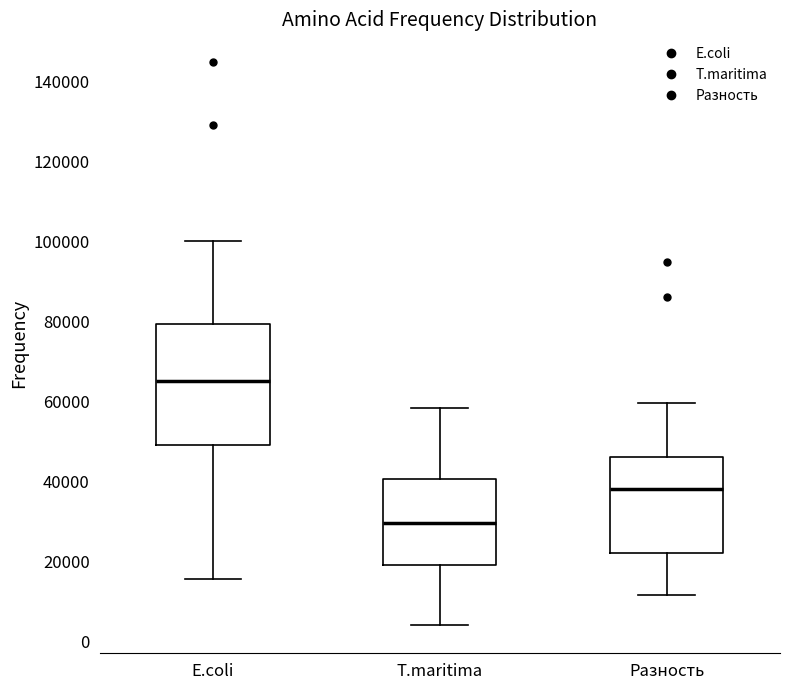

Which box is the tallest, from its lower edge to its upper edge?

E.coli